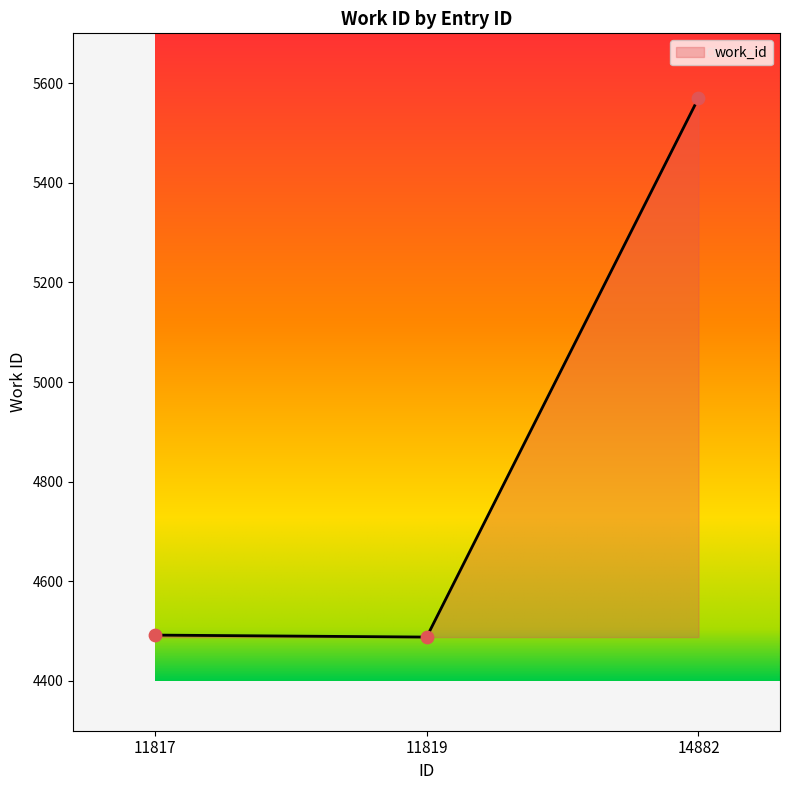

What is the ratio of the value at 11819 to the value at 11817?

1.0